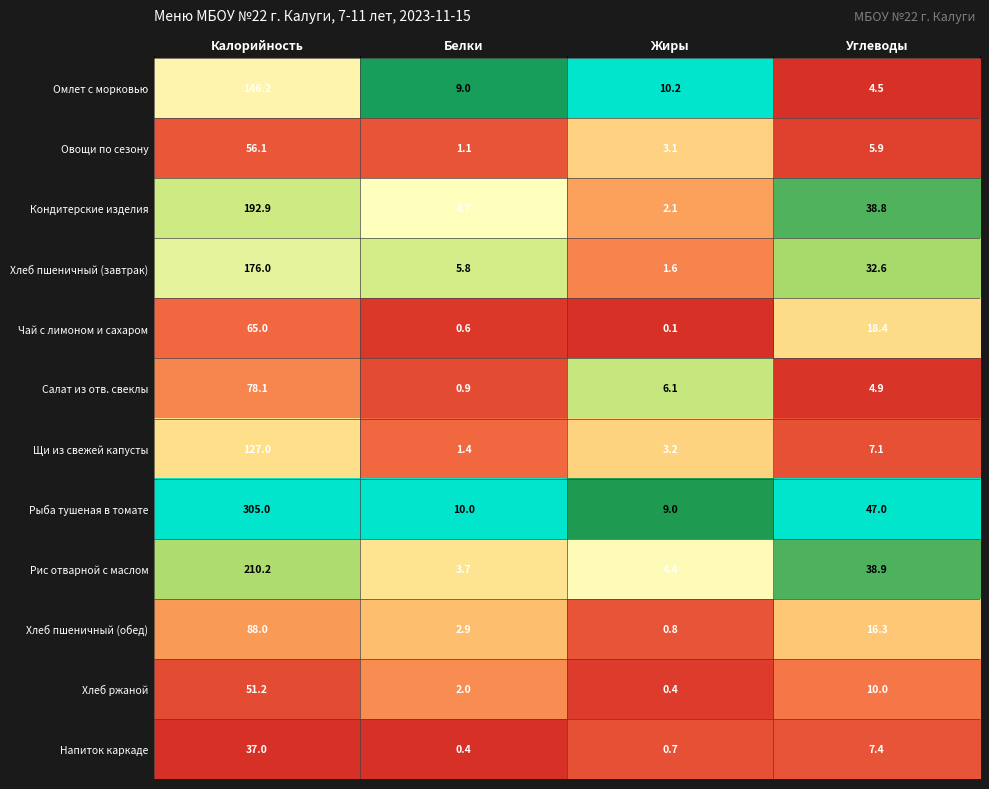

Count the number of categories in the chart.

4